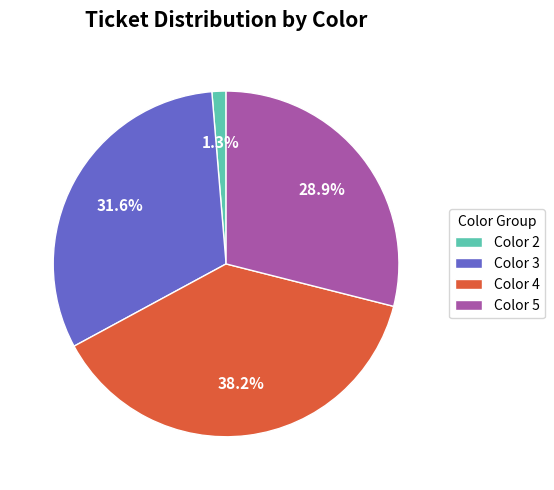

Which slice is the largest?

Color 4